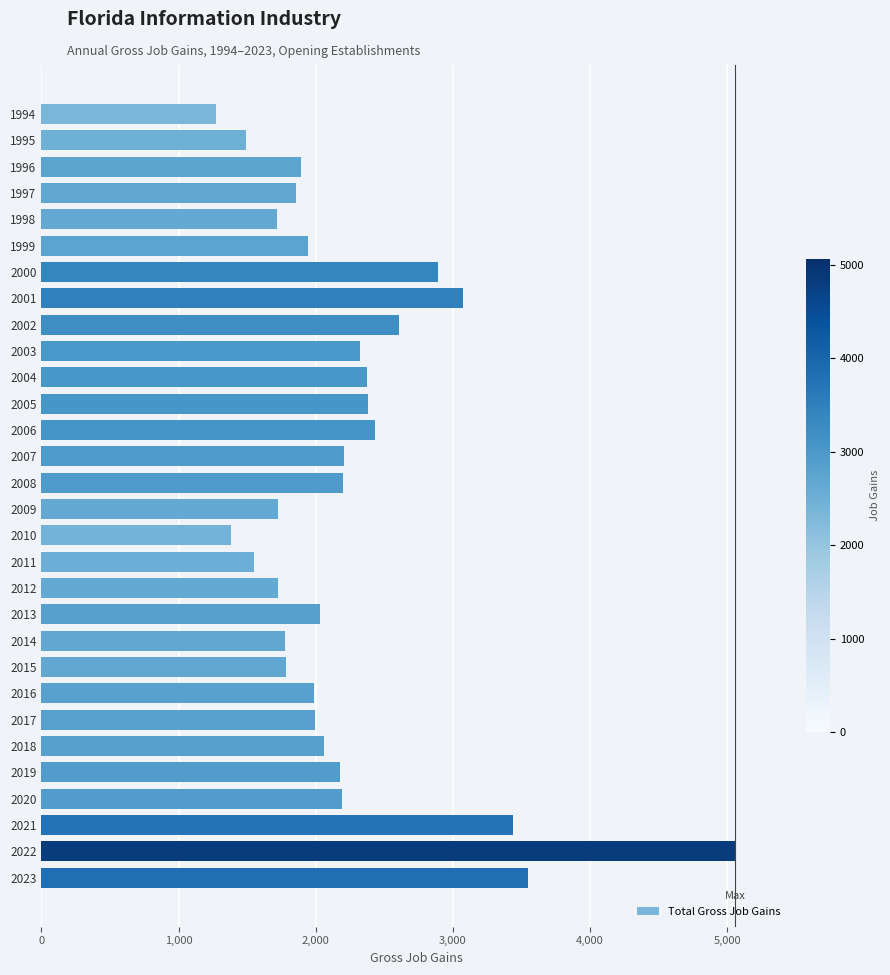

What is the greatest value displayed?

5057